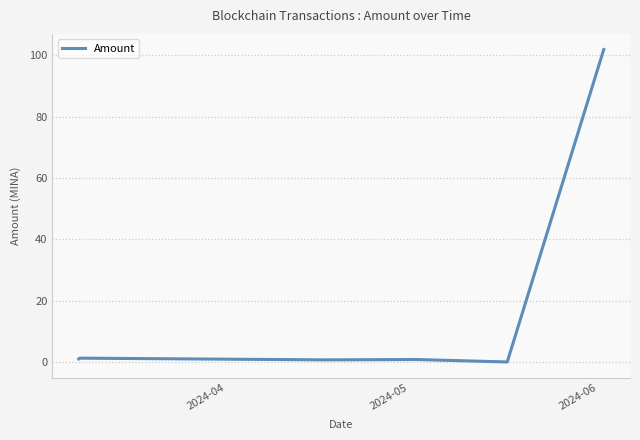

What is the greatest value displayed?

101.8